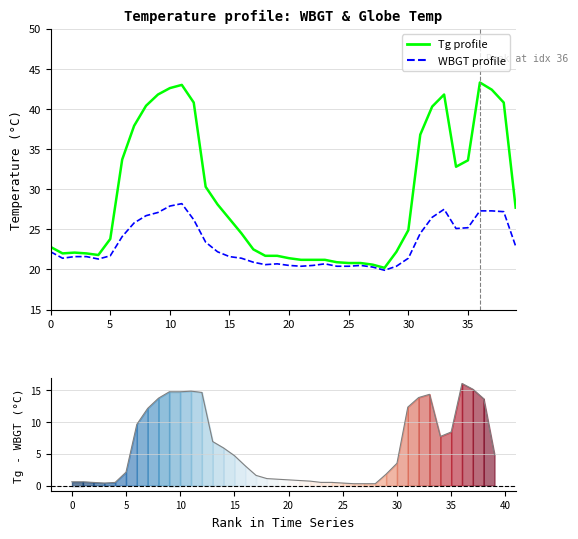

What is the label of the 7th point from the right?

33